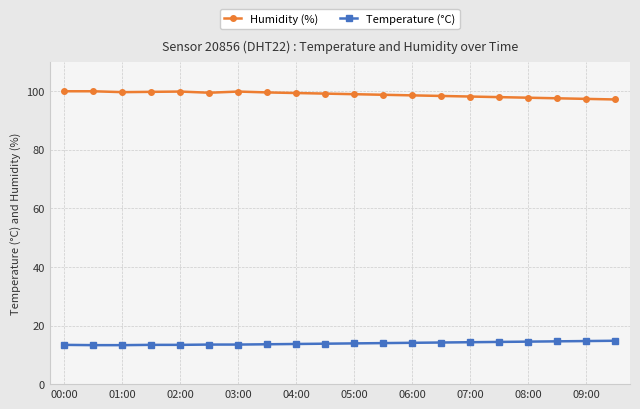

At how many categories does at least one series exceed 23?

20